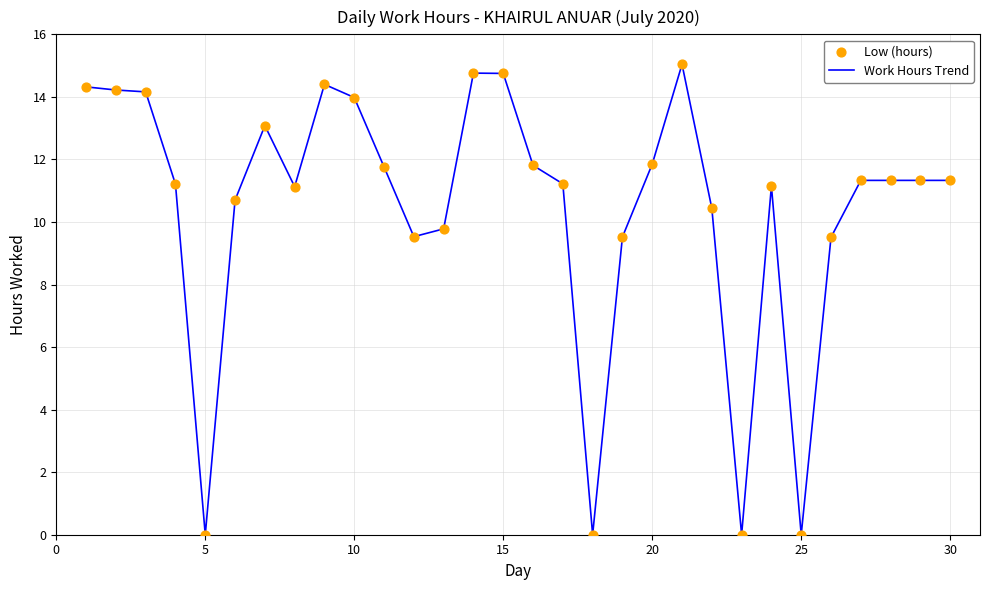

What is the greatest value displayed?

15.0